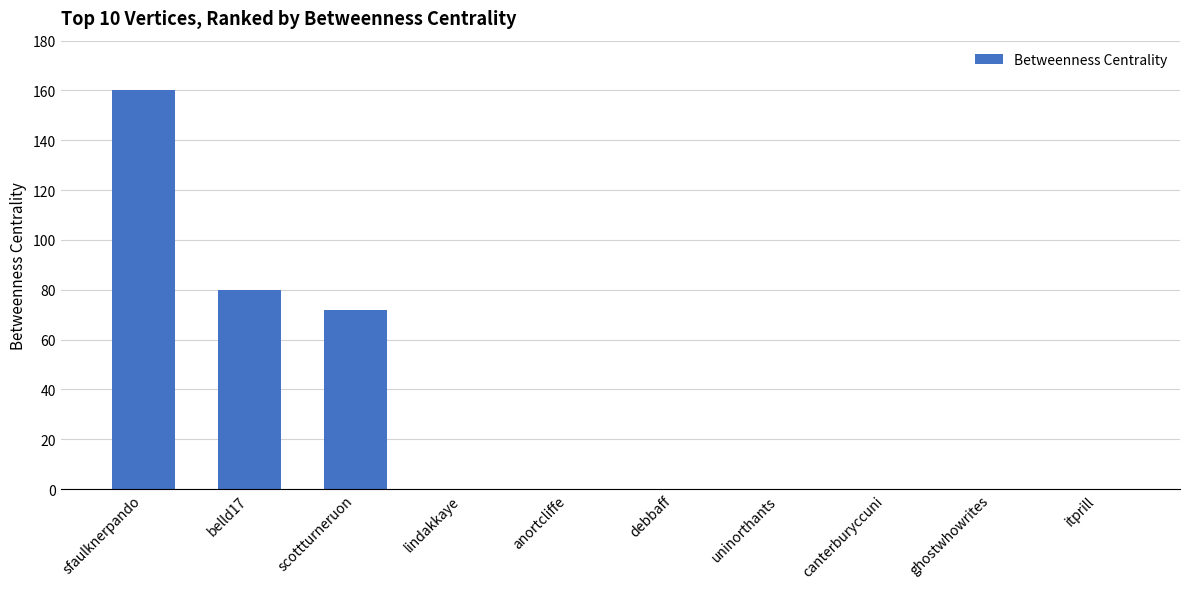

Are the bars horizontal?

No